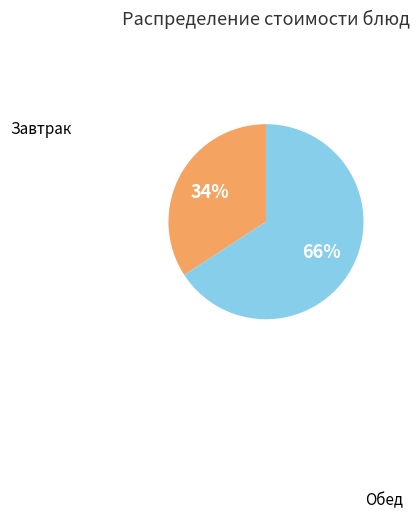

To the nearest percent, what is the average slice percentage?

50%